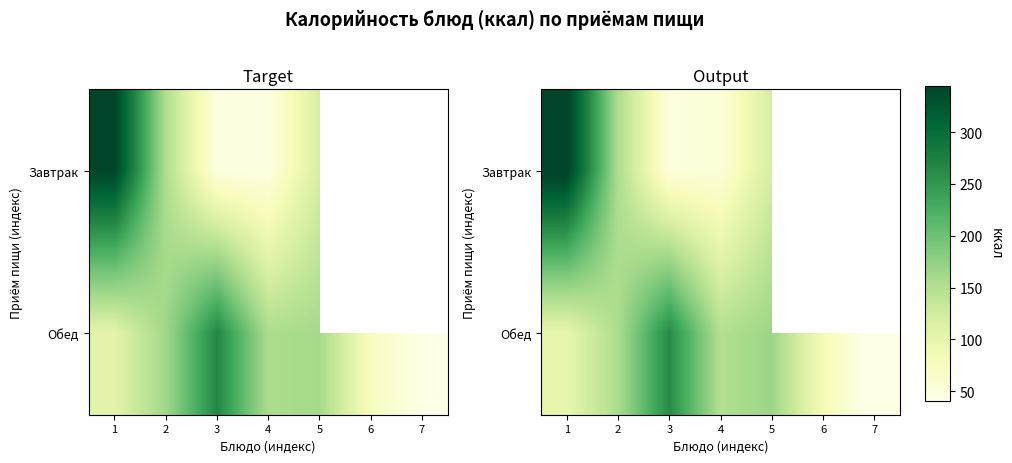

At which label does row_0 first exceed 155?

1